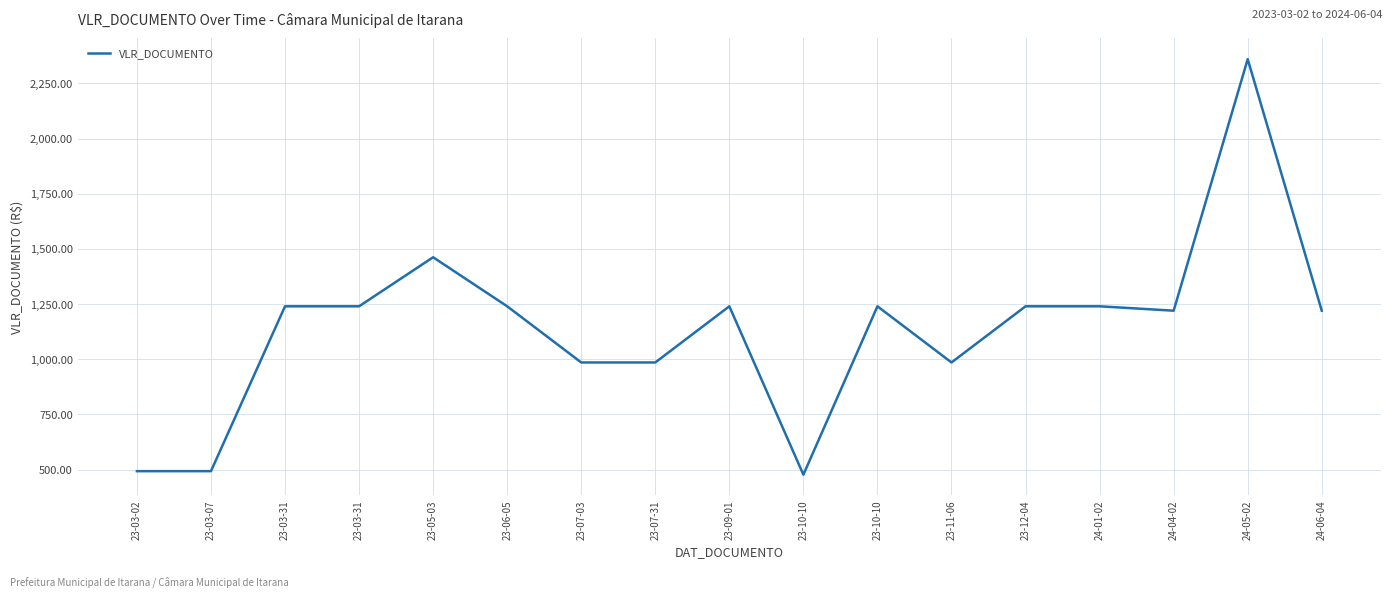

How many lines are shown in the chart?

1